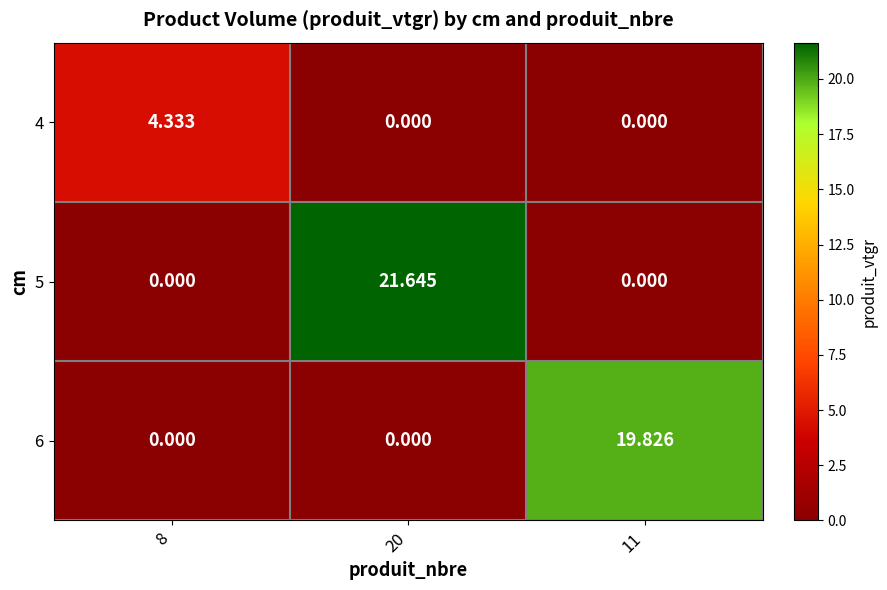

Which series has the largest range (max minus min)?

5